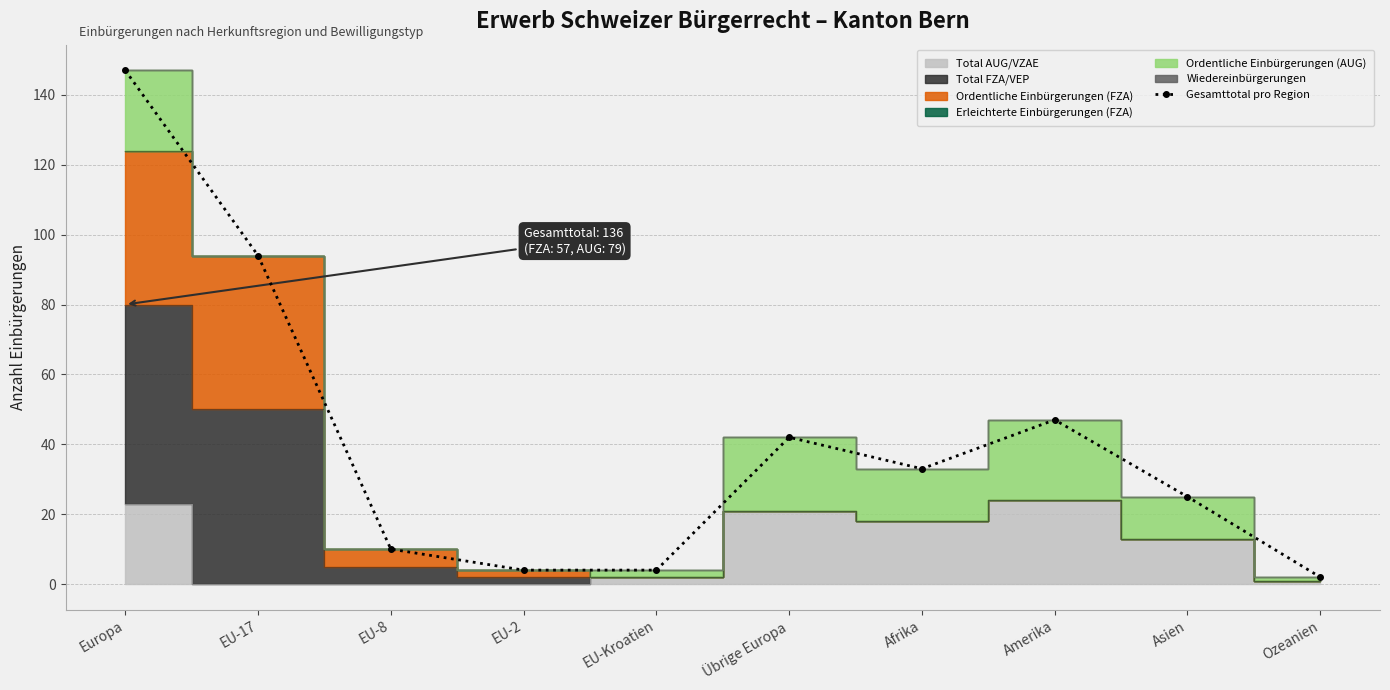

What is the value of the 6th point from the left?

42